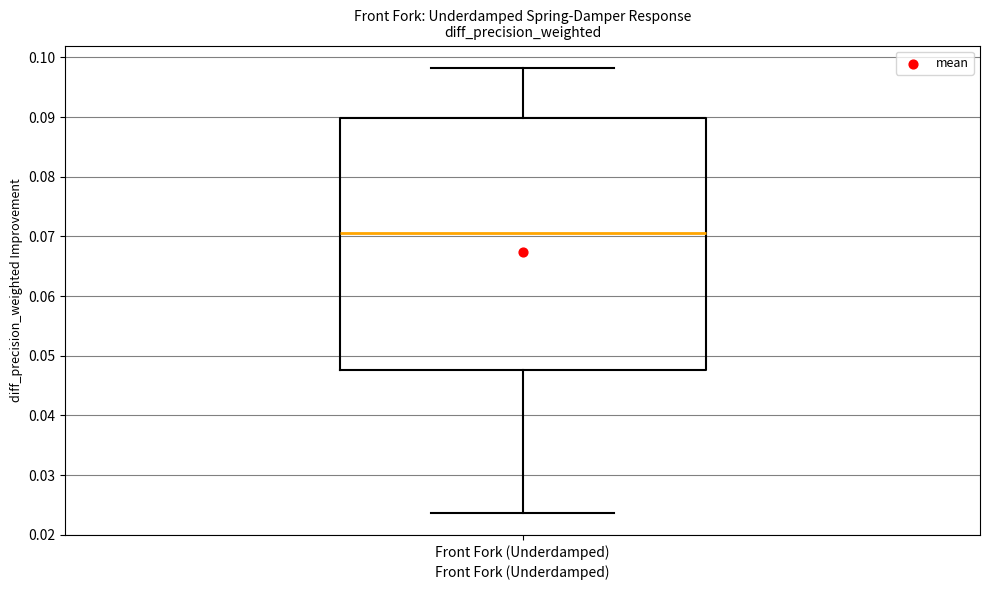

Transcribe this box plot: give where the median line is, the range the box spans, and where the two whiskers end, as read against the y-axis. The values are not printed on the chart, so give them approximately, as read against the axis.

median 0.070, box 0.048 to 0.090, whiskers 0.024 to 0.098